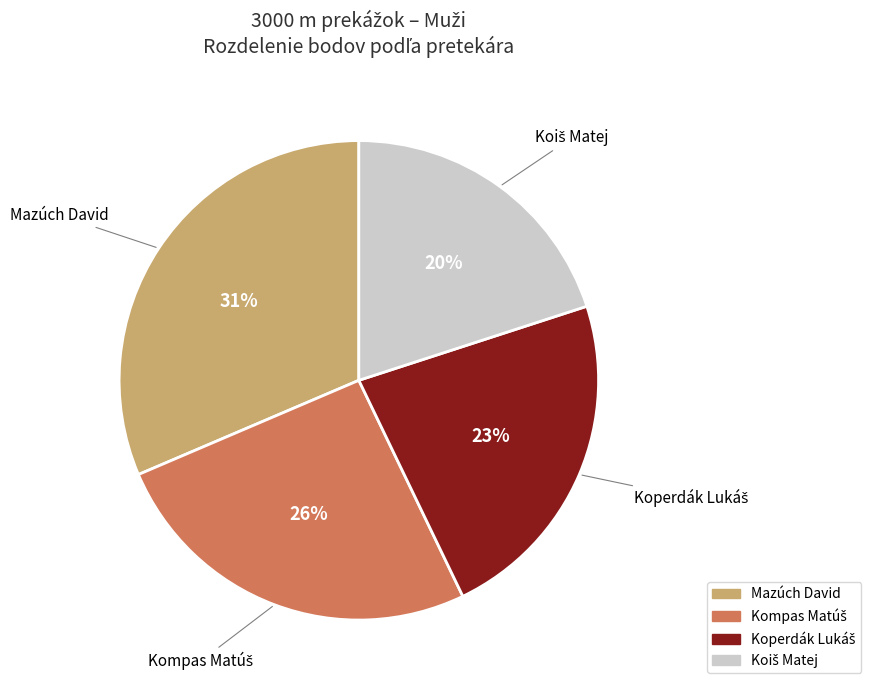

How many segments does this pie chart have?

4